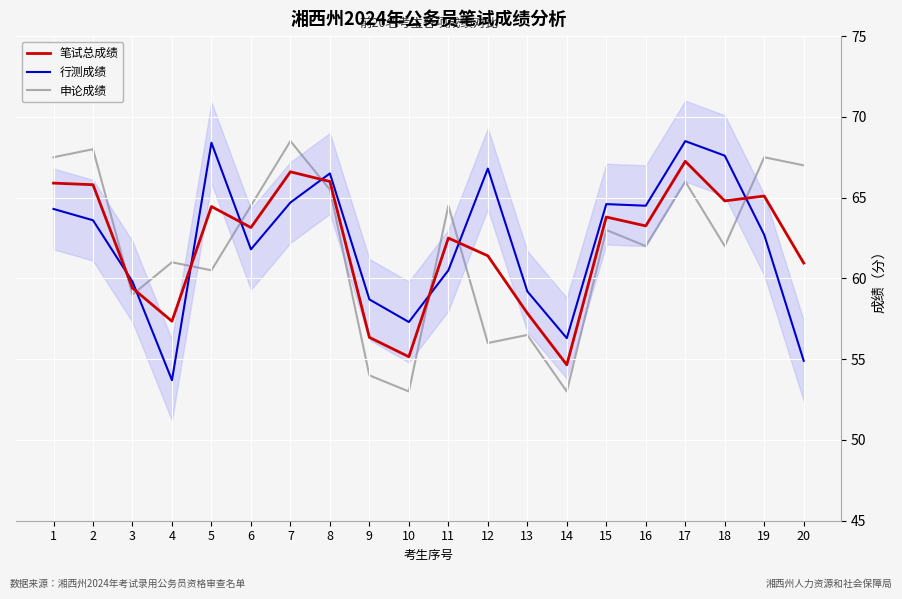

What is the highest value of the 行测成绩 series?

68.5